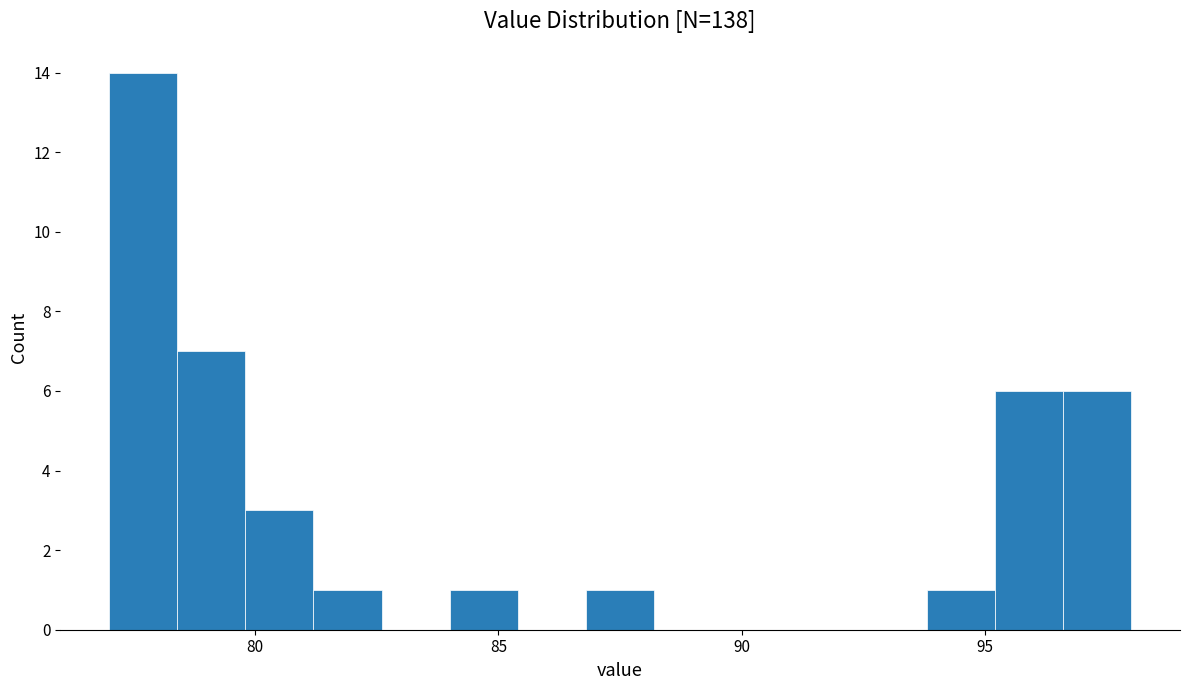

Read against the x-axis, roughly where is the centre of the tallest bar?

77.5